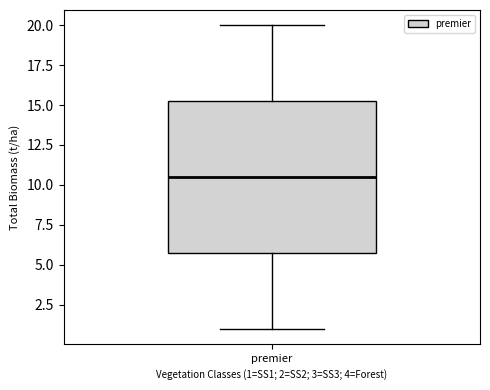

Where is the upper edge of the box for premier on the y-axis? The values are not printed on the chart, so give them approximately, as read against the axis.

15.5